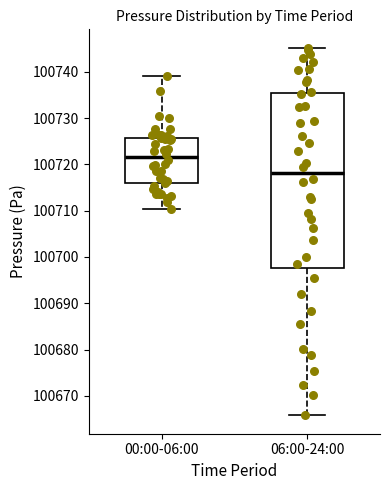

Where does the upper whisker of the box for 00:00-06:00 end on the y-axis? The values are not printed on the chart, so give them approximately, as read against the axis.

100739